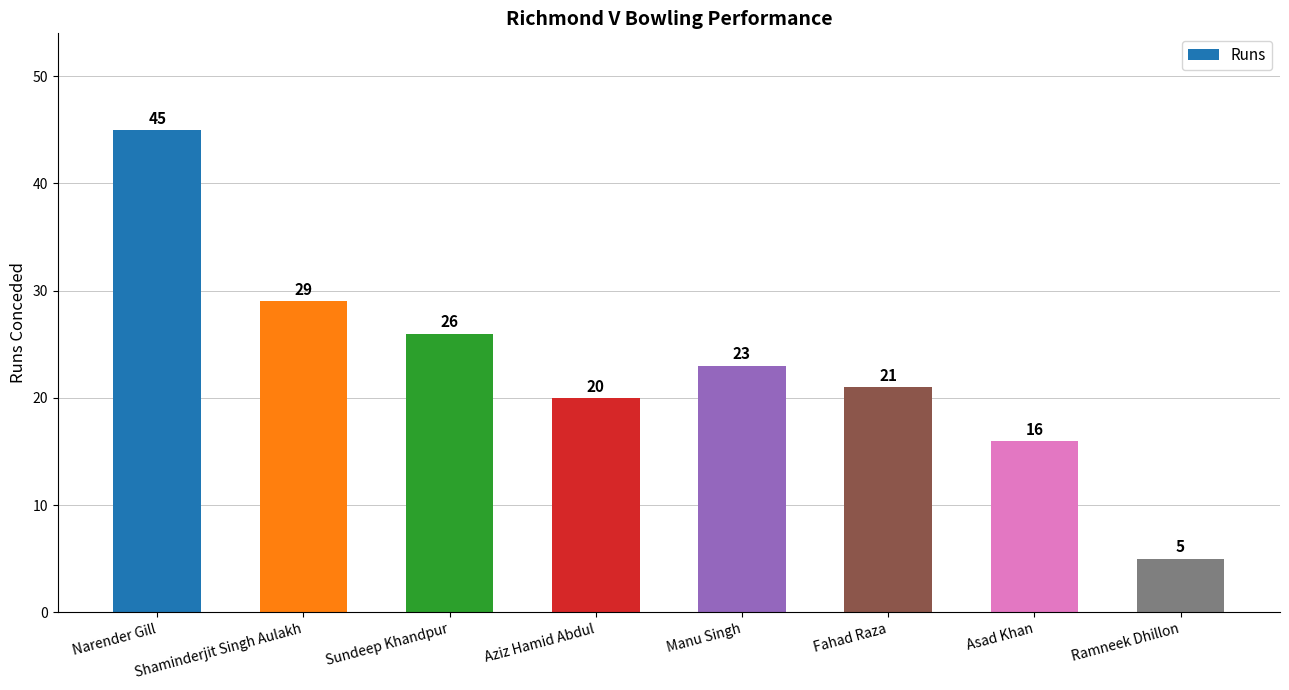

Rank the categories by value from lowest to highest.

Ramneek Dhillon, Asad Khan, Aziz Hamid Abdul, Fahad Raza, Manu Singh, Sundeep Khandpur, Shaminderjit Singh Aulakh, Narender Gill